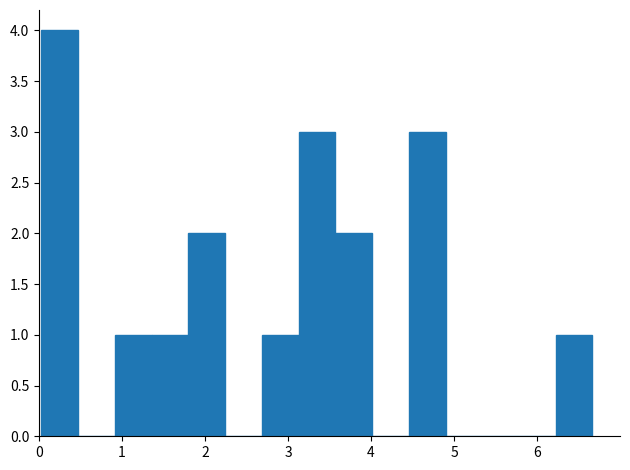

Over which range of the x-axis is the bar tallest?

0.0 to 0.5